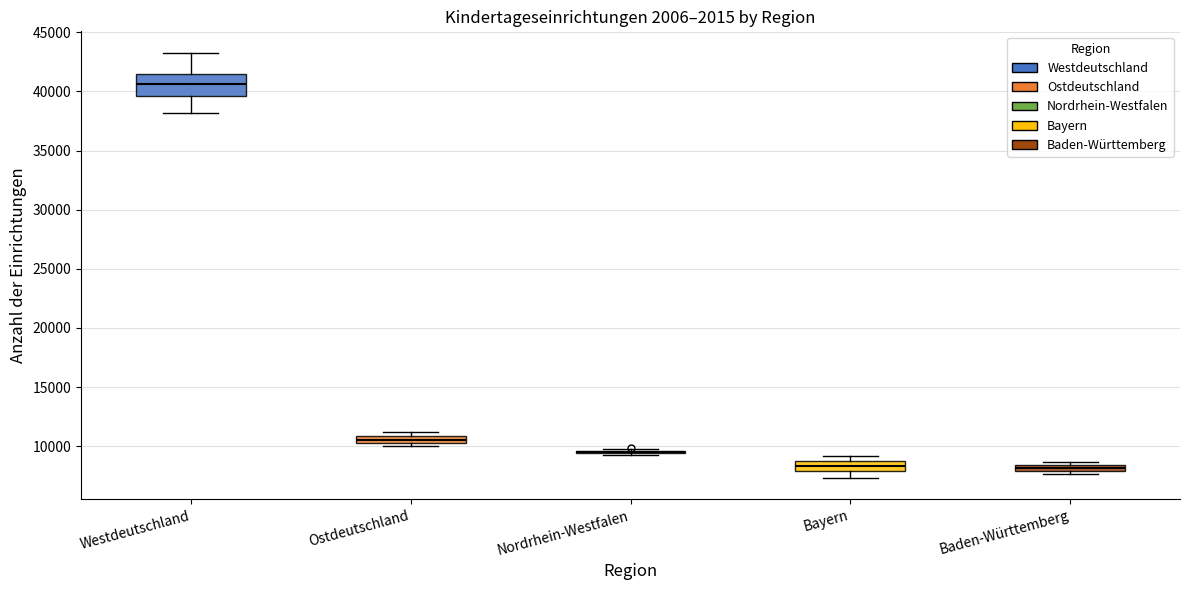

Where does the upper whisker of the box for Westdeutschland end on the y-axis? The values are not printed on the chart, so give them approximately, as read against the axis.

43500